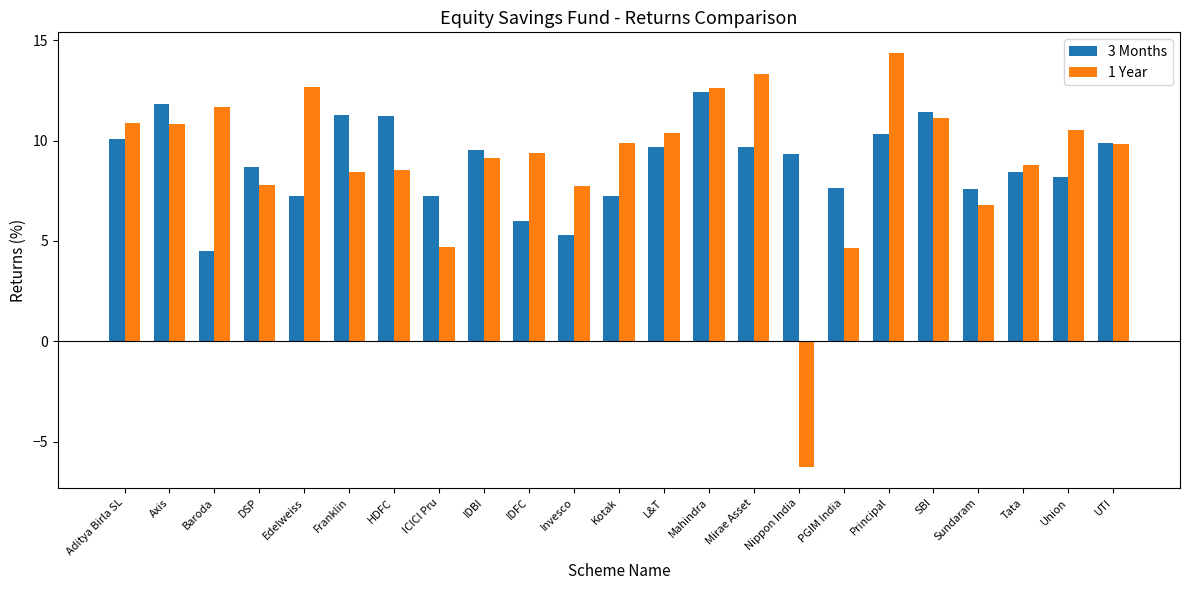

At Axis, list the series in order from largest to smallest.

3 Months, 1 Year